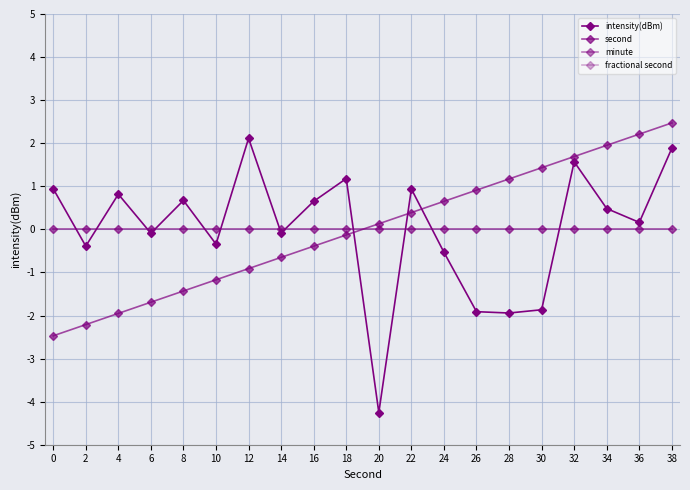

Does the chart have visible grid lines?

Yes